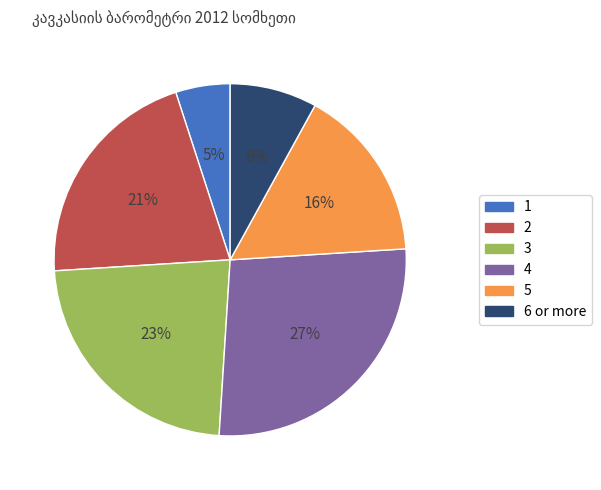

To the nearest percent, what is the difference between the largest and smallest slice percentages?

22%